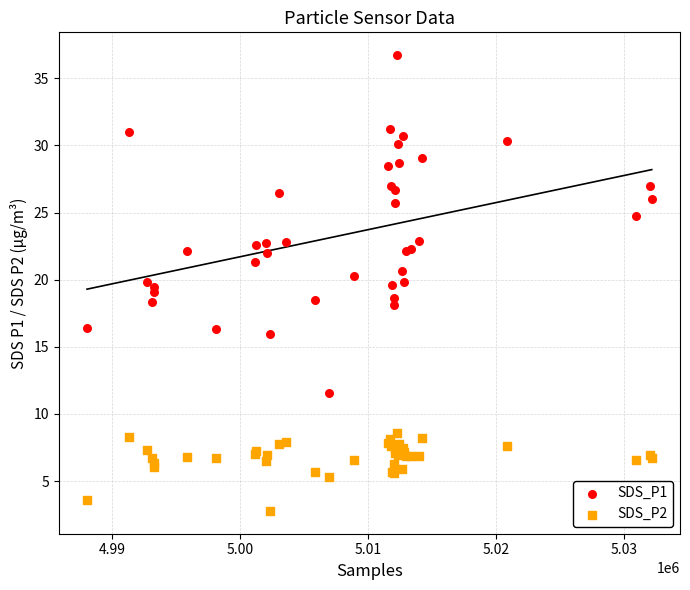

Which series reaches the minimum Y coordinate?

SDS_P2